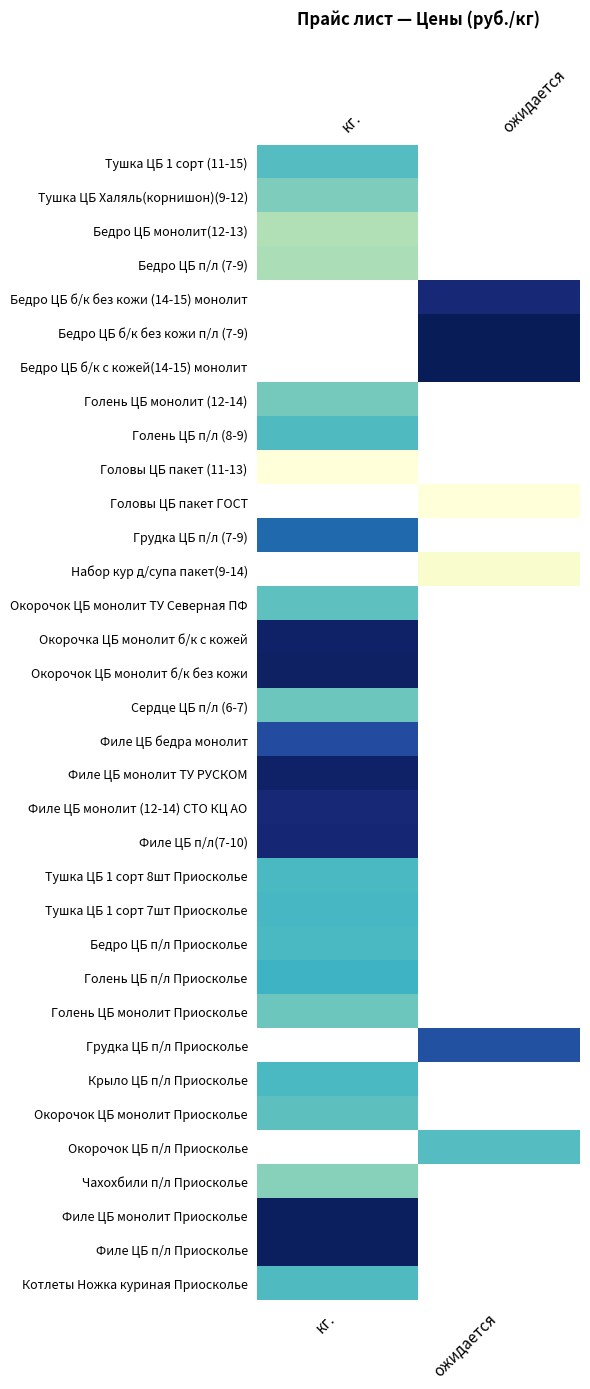

Which has a higher value, кг. or ожидается?

ожидается